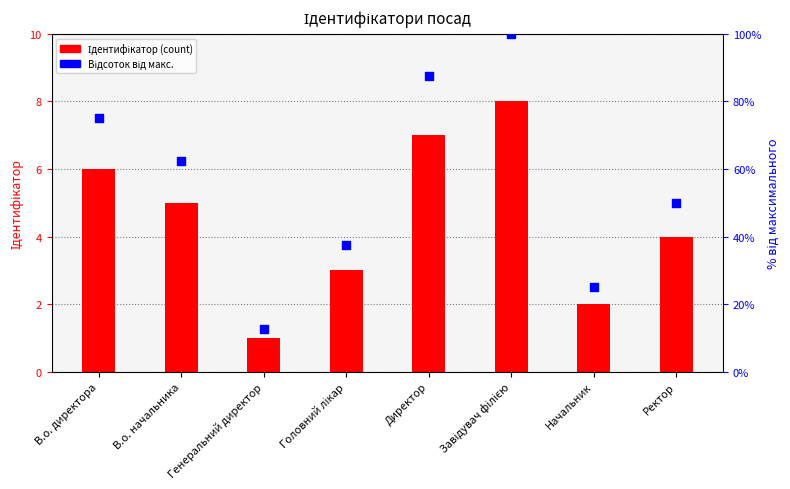

Is the value of Ідентифікатор at Генеральний директор greater than the value of Відсоток від макс. at Ректор?

No